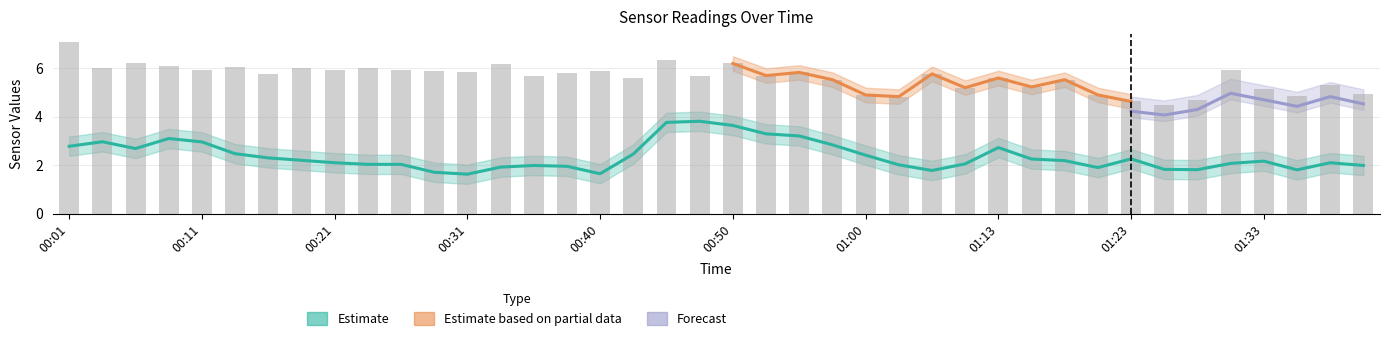

Does the chart contain stacked bars?

No